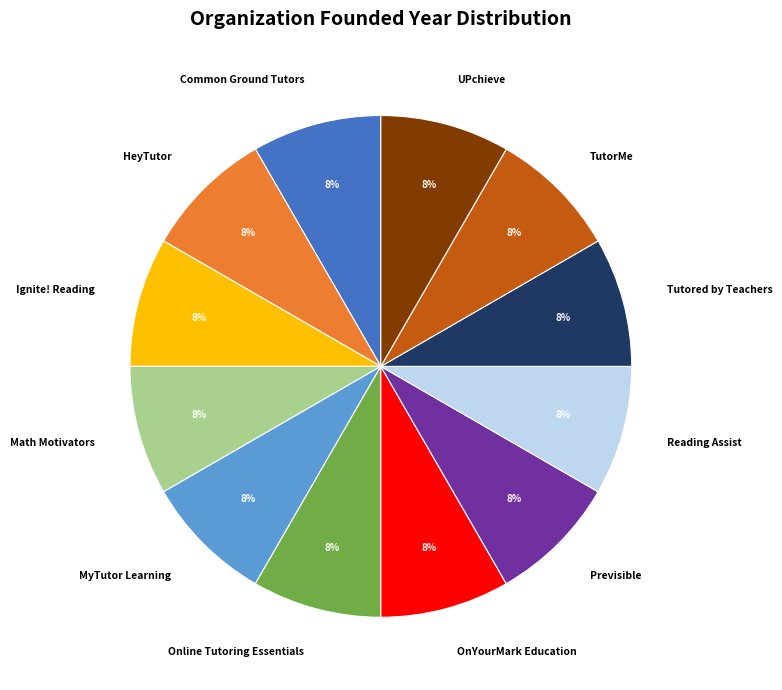

Does Ignite! Reading account for over 50% of the chart?

No